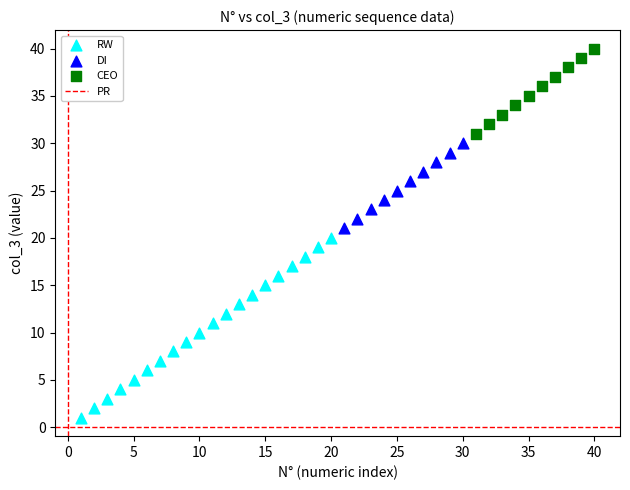

Which series reaches the minimum Y coordinate?

RW